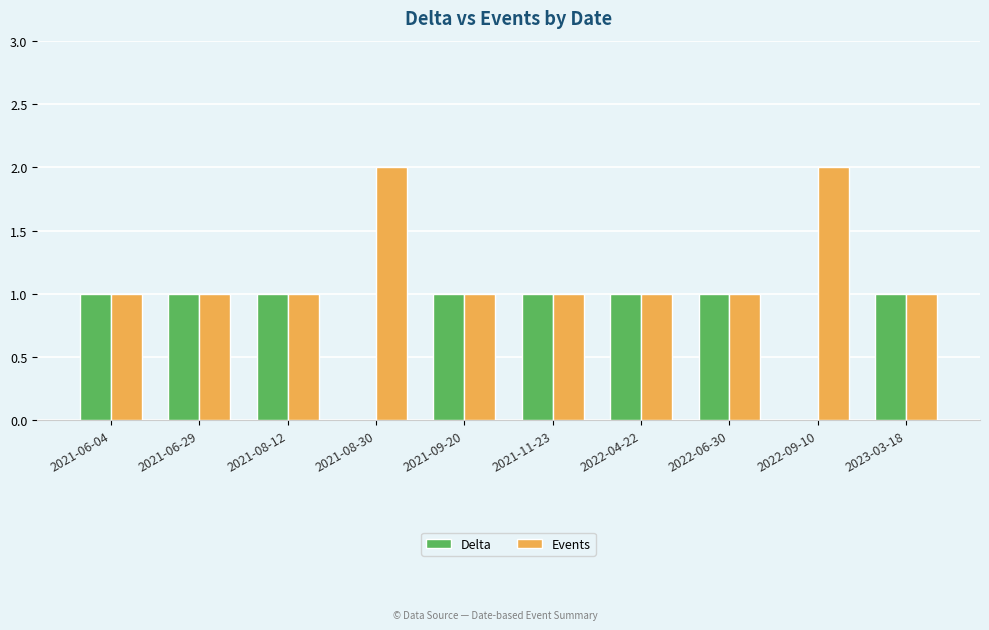

Reading left to right, transcribe all the data shown in this chart.

Delta: 2021-06-04=1	2021-06-29=1	2021-08-12=1	2021-08-30=0	2021-09-20=1	2021-11-23=1	2022-04-22=1	2022-06-30=1	2022-09-10=0	2023-03-18=1
Events: 2021-06-04=1	2021-06-29=1	2021-08-12=1	2021-08-30=2	2021-09-20=1	2021-11-23=1	2022-04-22=1	2022-06-30=1	2022-09-10=2	2023-03-18=1